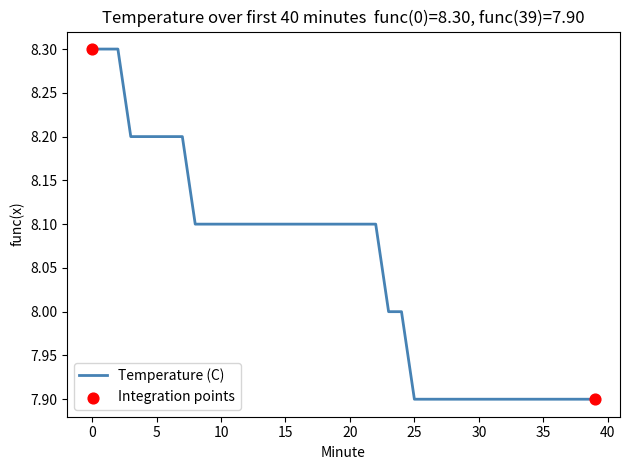

What is the minimum value shown in the chart?

7.9